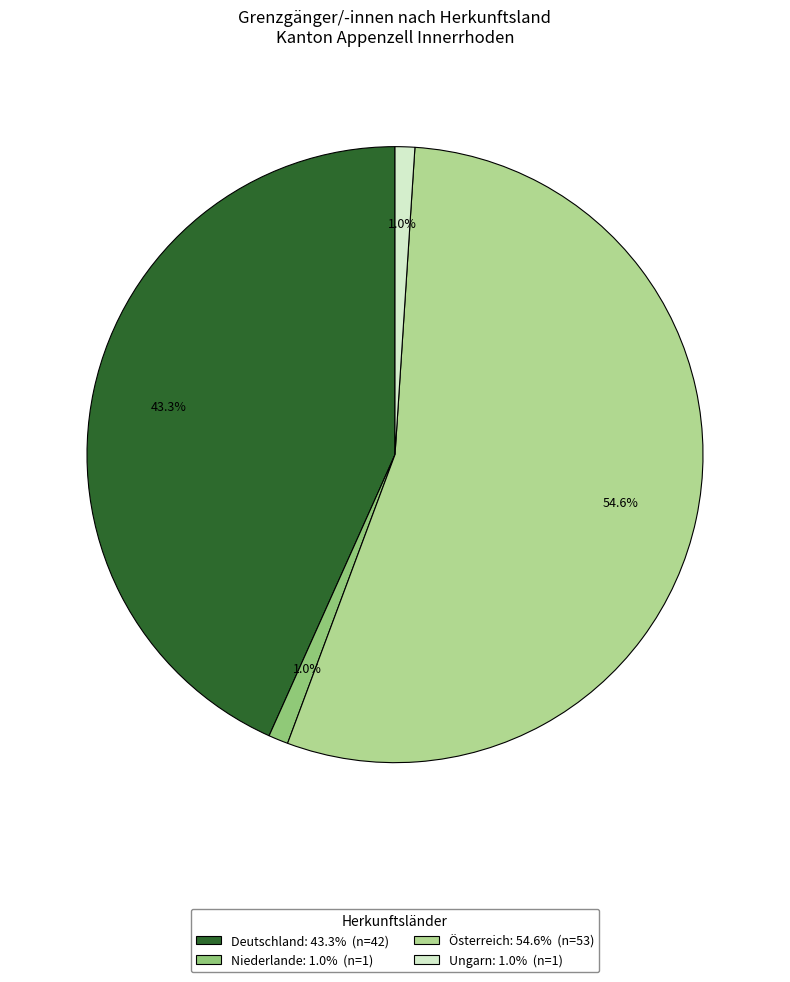

What is the largest slice in the pie chart?

Österreich